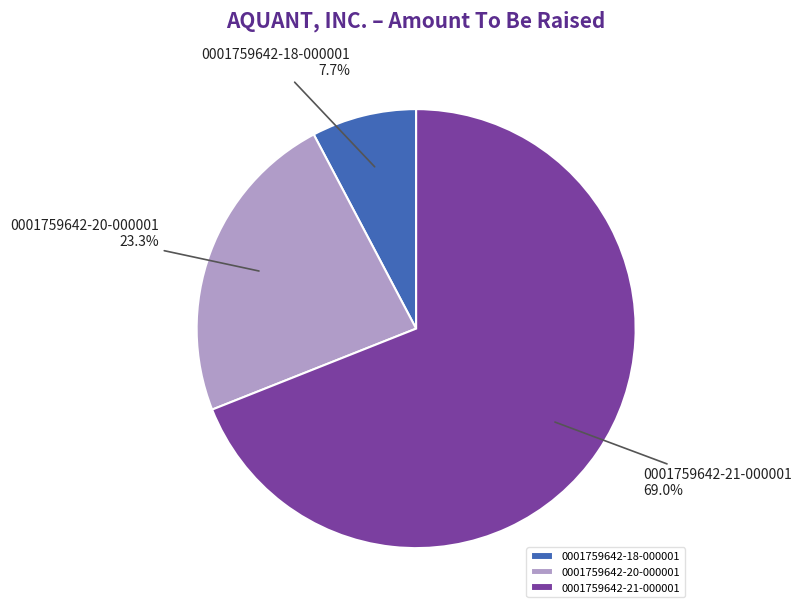

To the nearest percent, what portion does 0001759642-18-000001 represent?

8%